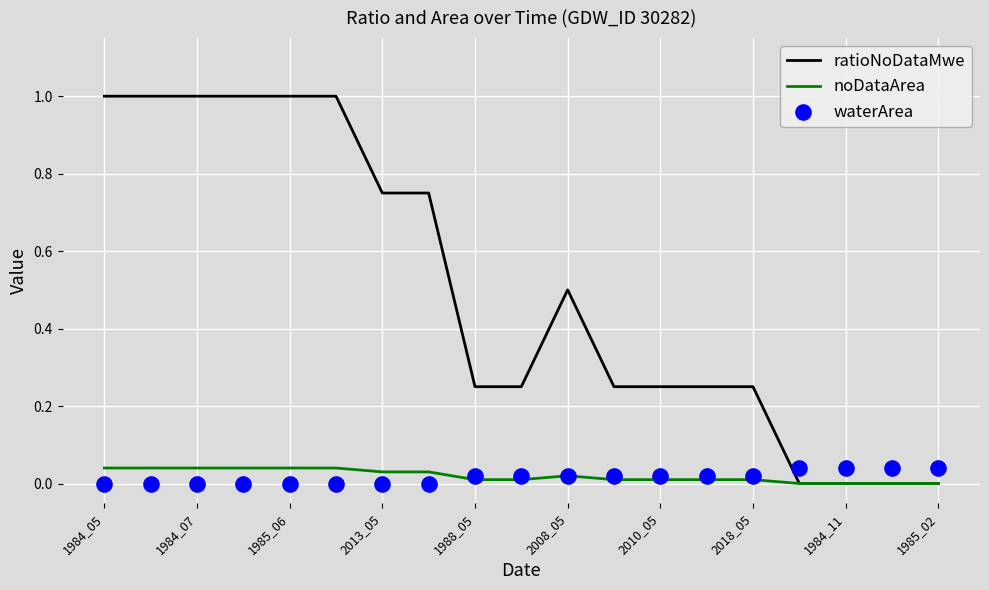

What is the total value across all series at 11?

0.3